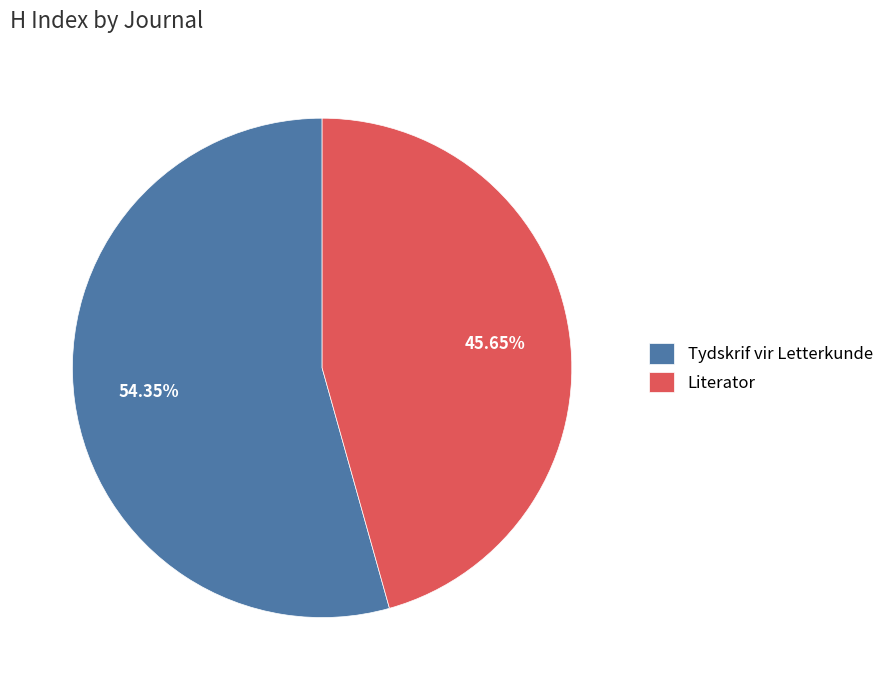

Which category has the biggest portion of the pie?

Tydskrif vir Letterkunde